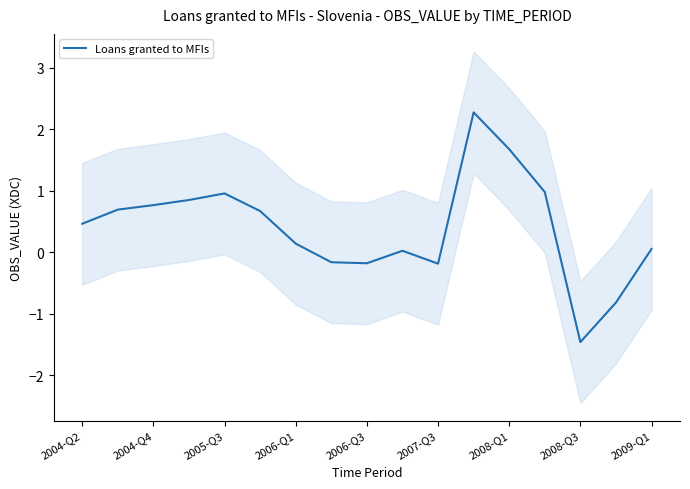

Does the chart have visible grid lines?

No